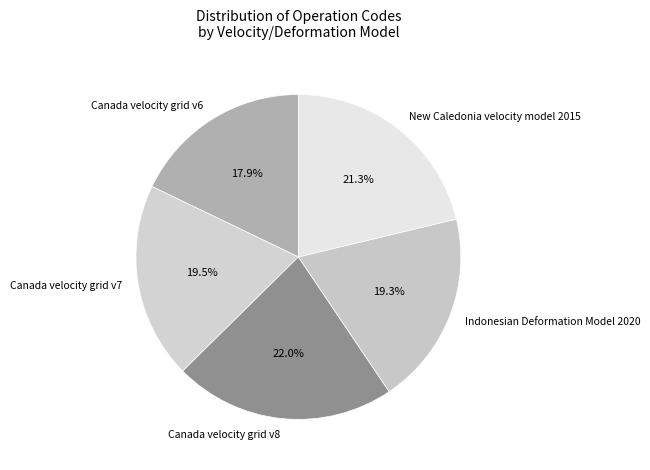

Which category has the biggest portion of the pie?

Canada velocity grid v8